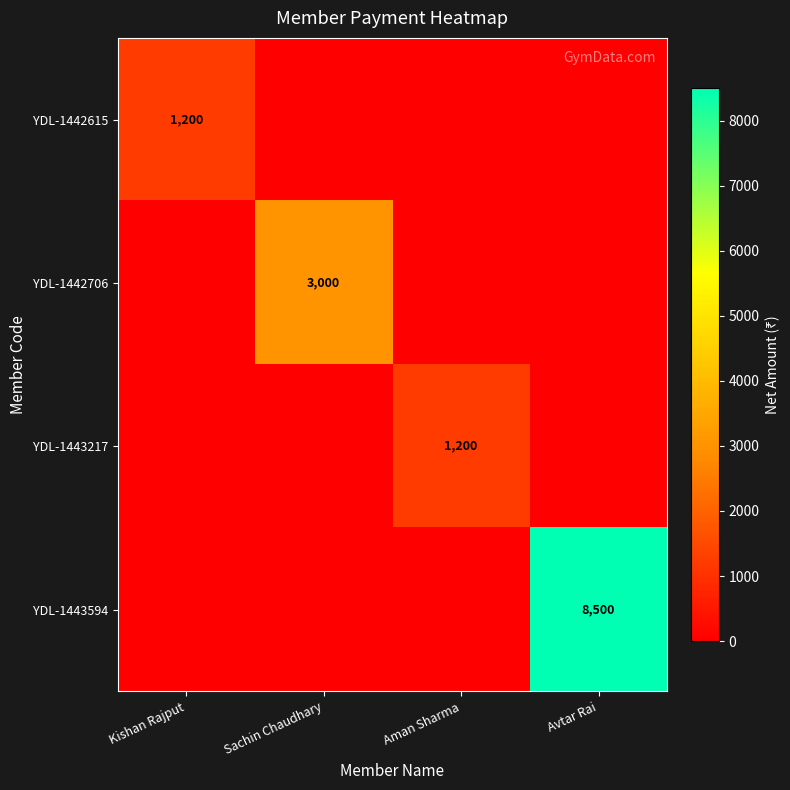

Is it true that YDL-1442706 equals 4506 at Sachin Chaudhary?

False